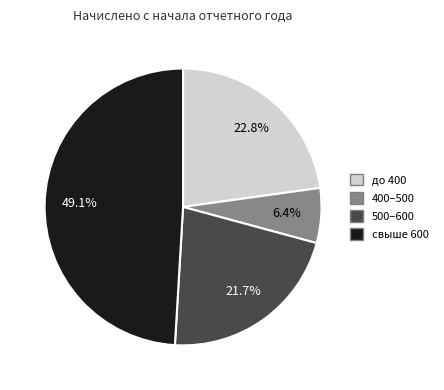

Does any single category account for the majority?

No